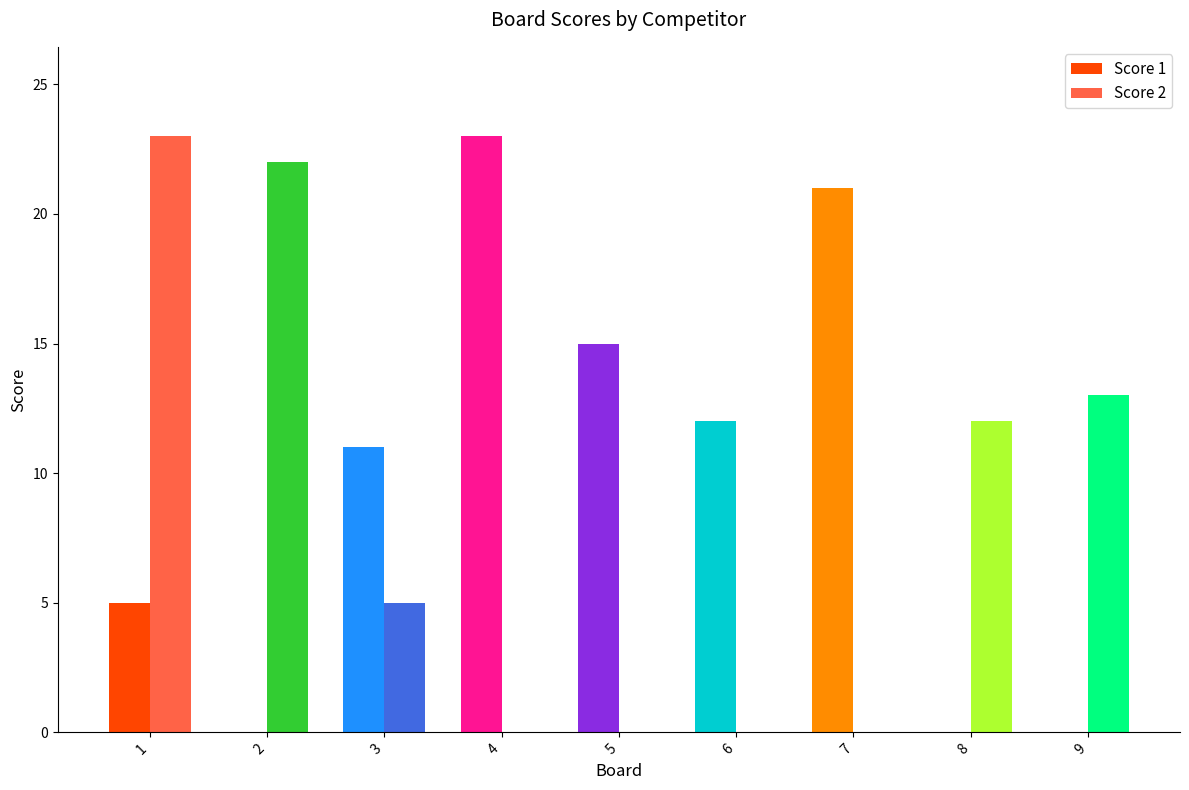

The Score 1 series shows 15 at 2. True or false?

False